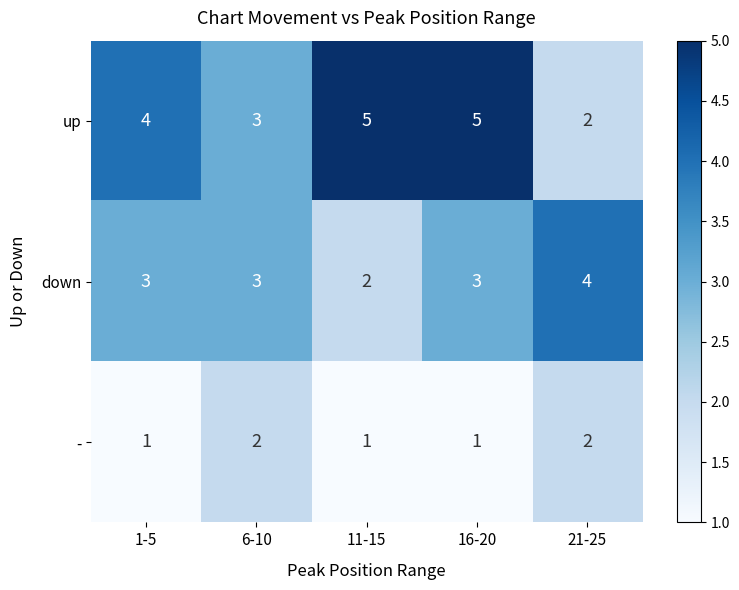

What is the smallest value displayed?

1